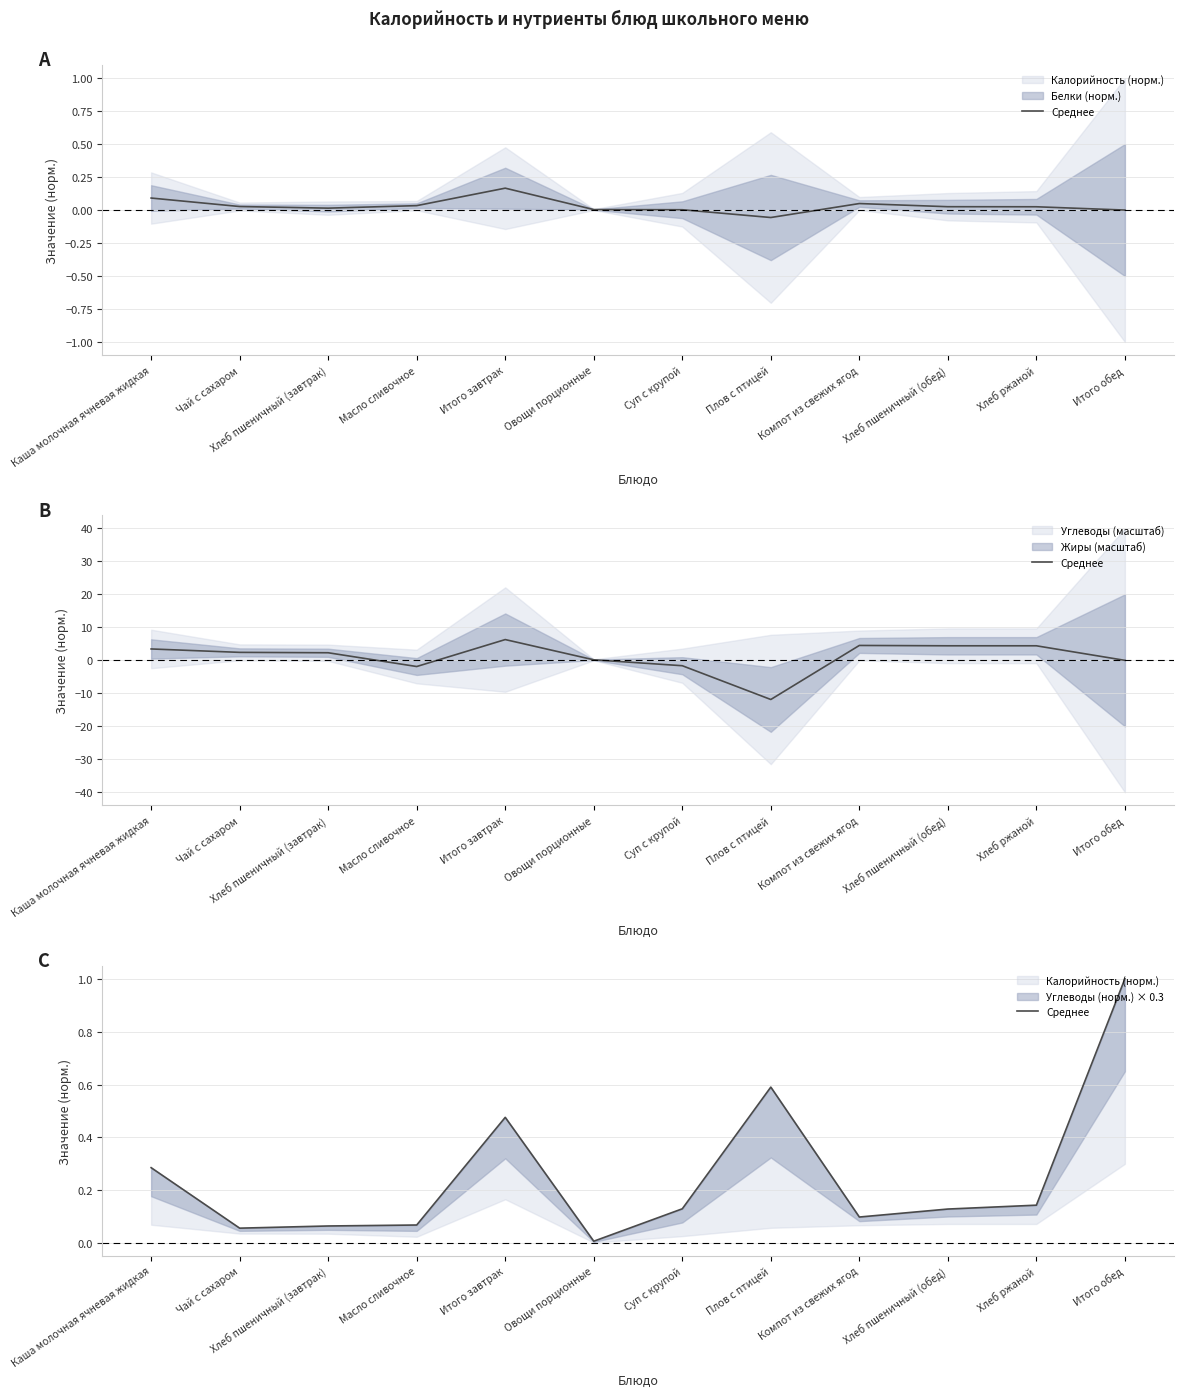

What is the maximum value shown in the chart?

1.0